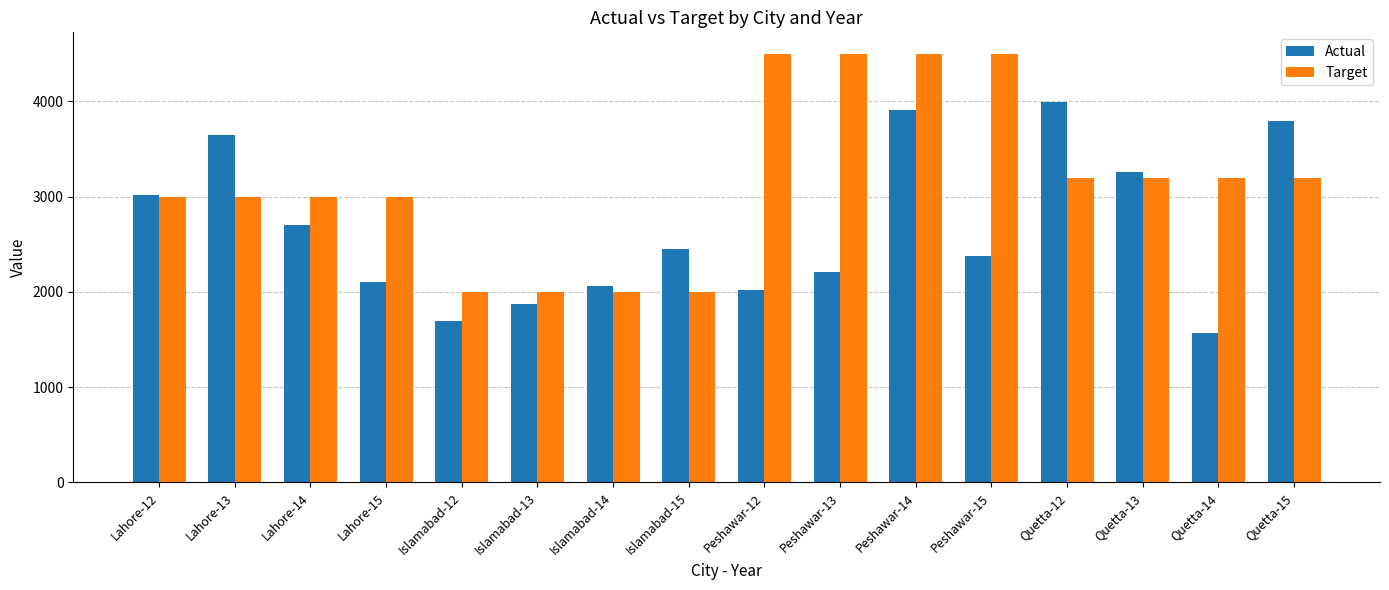

What is the label of the 4th bar from the right?

Quetta-12